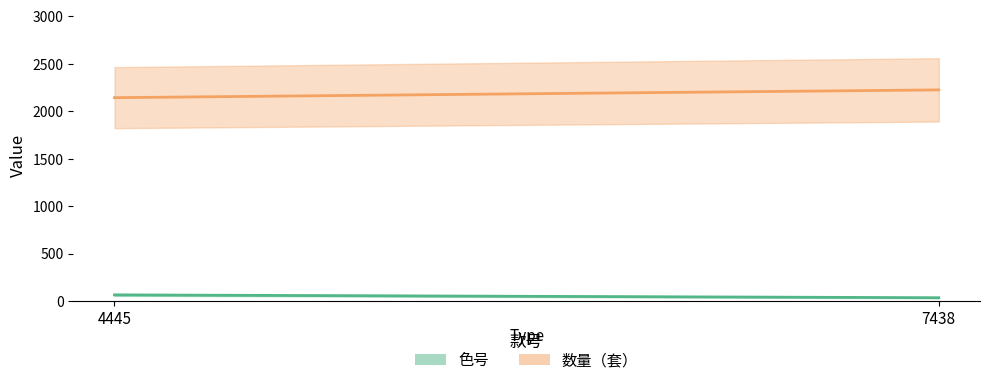

The 数量（套） series shows 3667 at 4445. True or false?

False